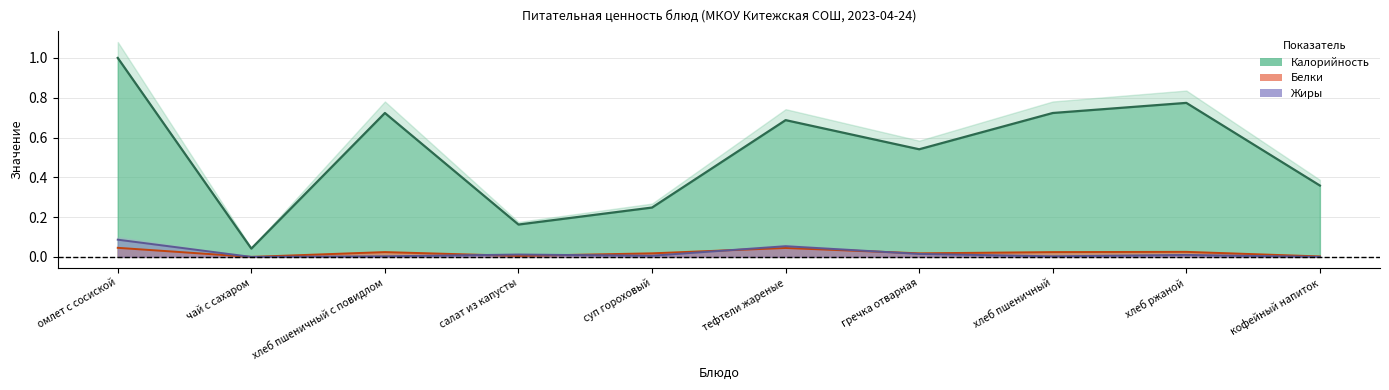

True or false: Калорийность and Белки intersect in this chart.

False